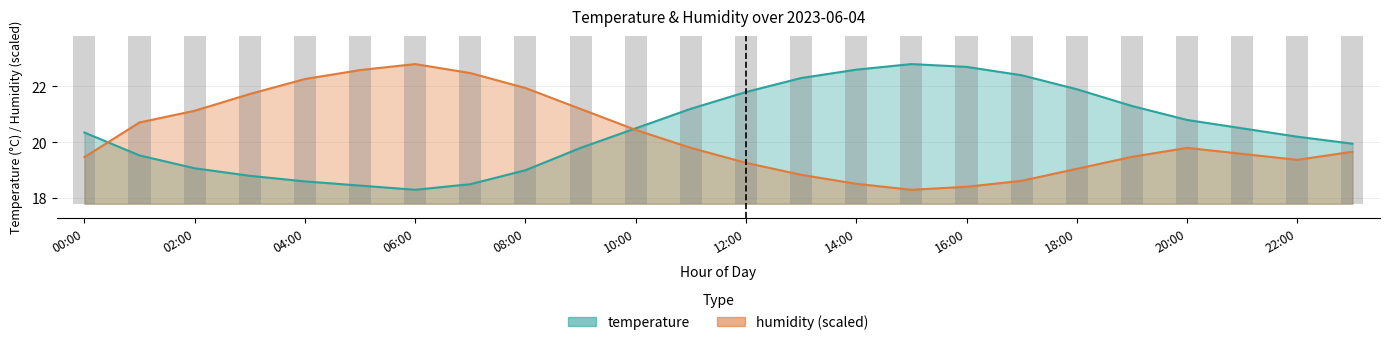

What is the spread (max minus min) of values at 22:00?

0.8